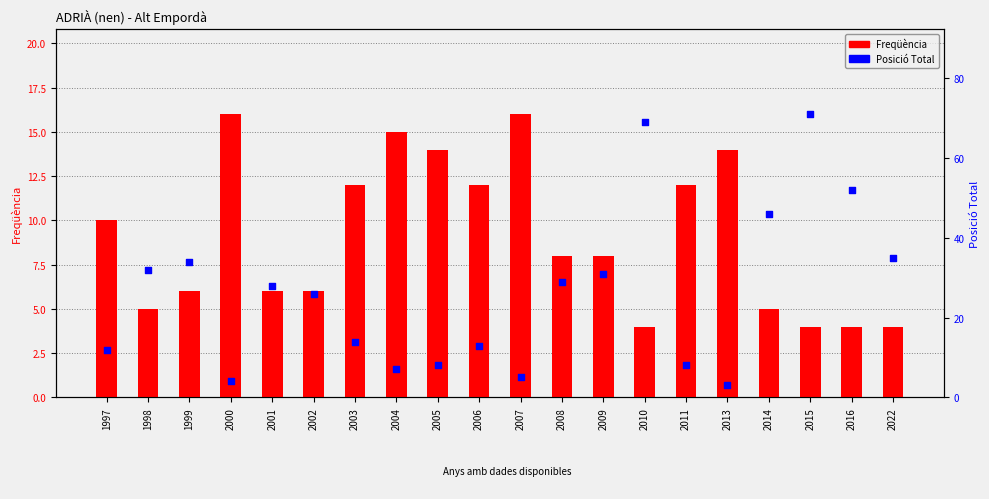

Which series has the widest spread of Y values?

Posició Total